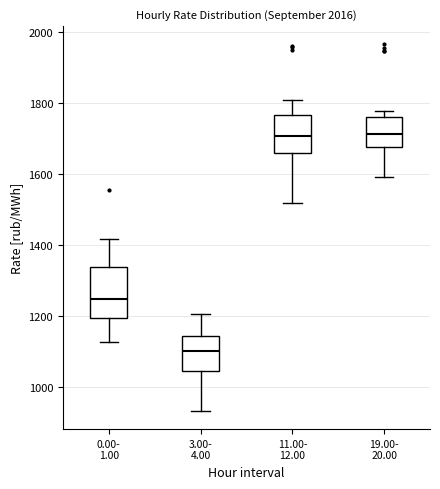

Which box's median line is the lowest?

3.00- 4.00